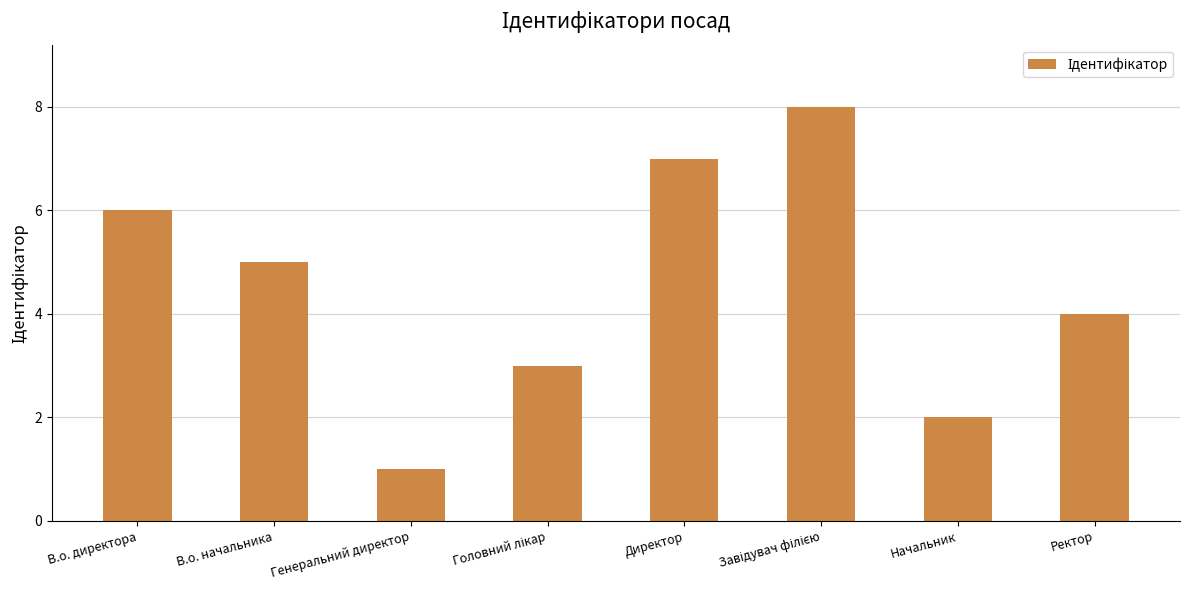

What is the difference between the second highest and second lowest values?

5